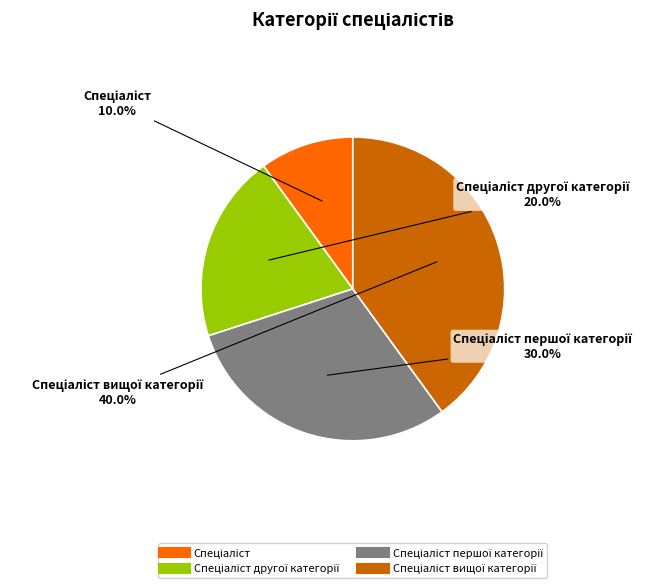

Count the number of slices in the pie.

4